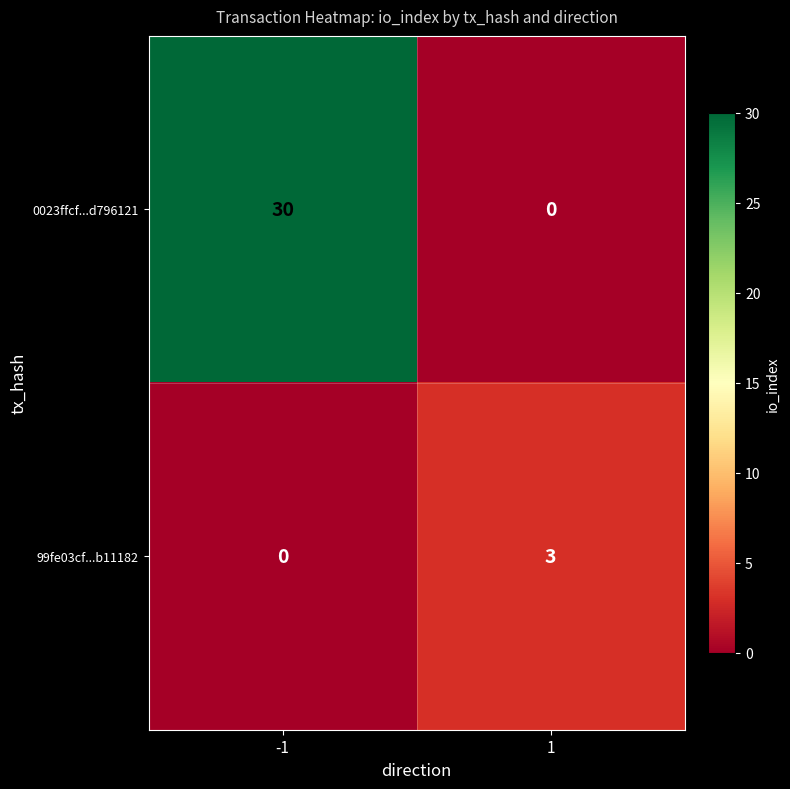

True or false: 0023ffcf...d796121 has a value of 18 at 1.

False